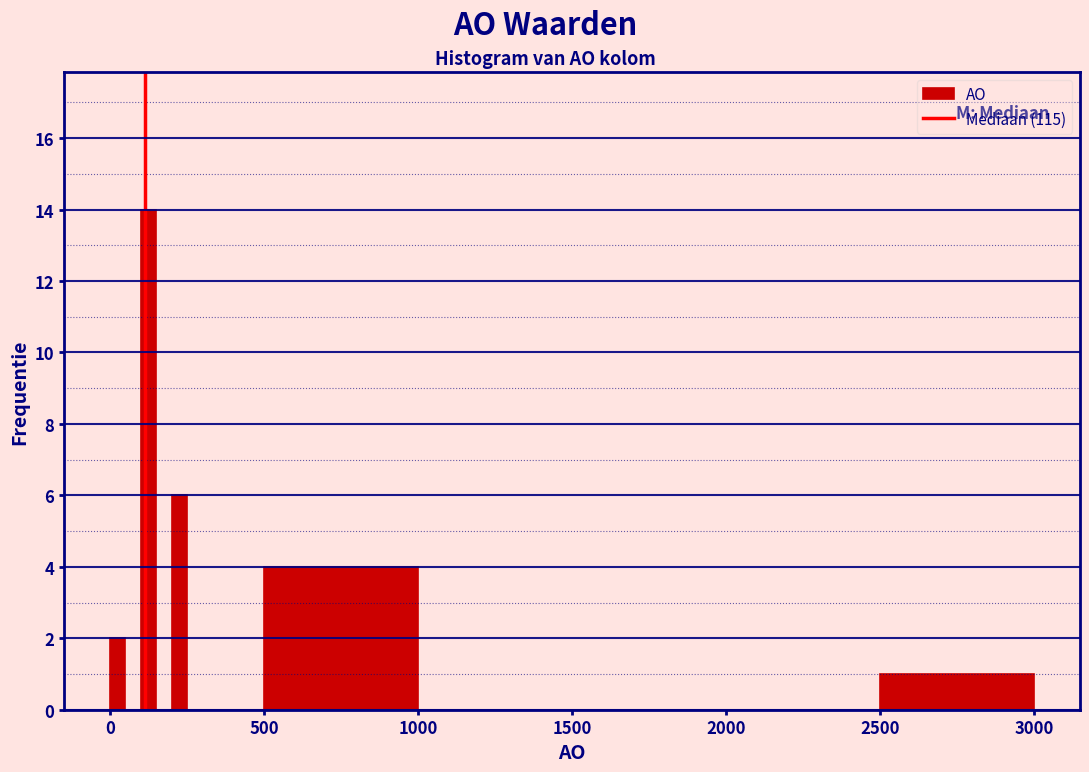

Read against the x-axis, roughly where is the centre of the tallest bar?

150